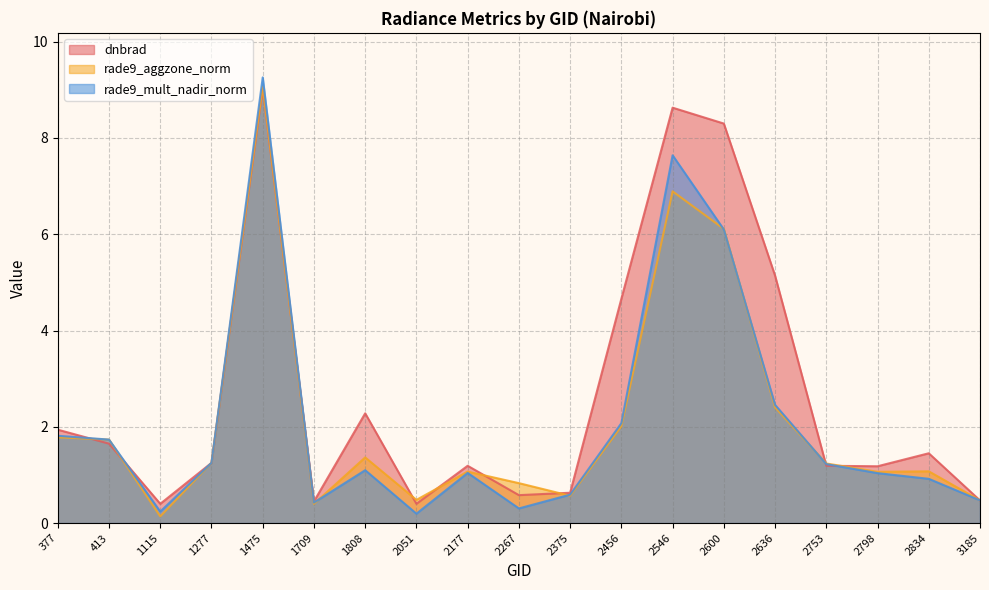

Reading right to left, transcribe all the data shown in this chart.

dnbrad: 3185=0.5	2834=1.4	2798=1.2	2753=1.2	2636=5.1	2600=8.3	2546=8.6	2456=4.7	2375=0.6	2267=0.6	2177=1.2	2051=0.4	1808=2.3	1709=0.5	1475=9.0	1277=1.2	1115=0.4	413=1.6	377=1.9
rade9_aggzone_norm: 3185=0.5	2834=1.1	2798=1.1	2753=1.2	2636=2.4	2600=6.1	2546=6.9	2456=2.0	2375=0.6	2267=0.8	2177=1.1	2051=0.5	1808=1.4	1709=0.4	1475=9.1	1277=1.3	1115=0.1	413=1.7	377=1.8
rade9_mult_nadir_norm: 3185=0.5	2834=0.9	2798=1.0	2753=1.2	2636=2.5	2600=6.1	2546=7.6	2456=2.1	2375=0.6	2267=0.3	2177=1.0	2051=0.2	1808=1.1	1709=0.4	1475=9.3	1277=1.3	1115=0.2	413=1.7	377=1.8